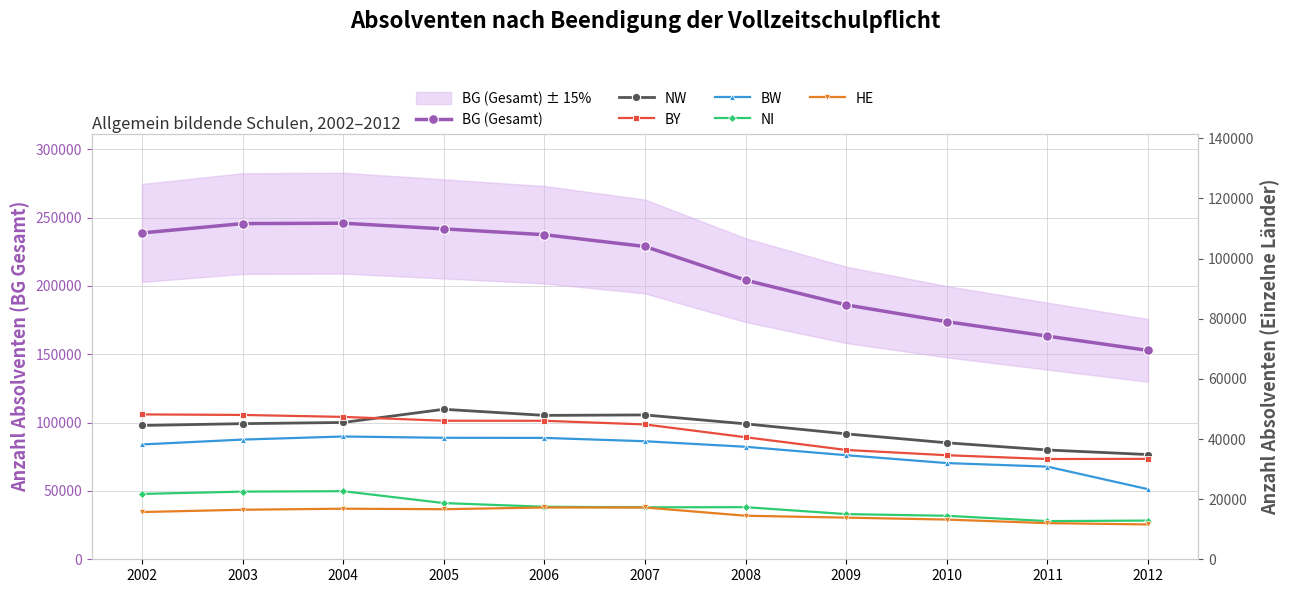

What is the total value across all series at 2011?

288507